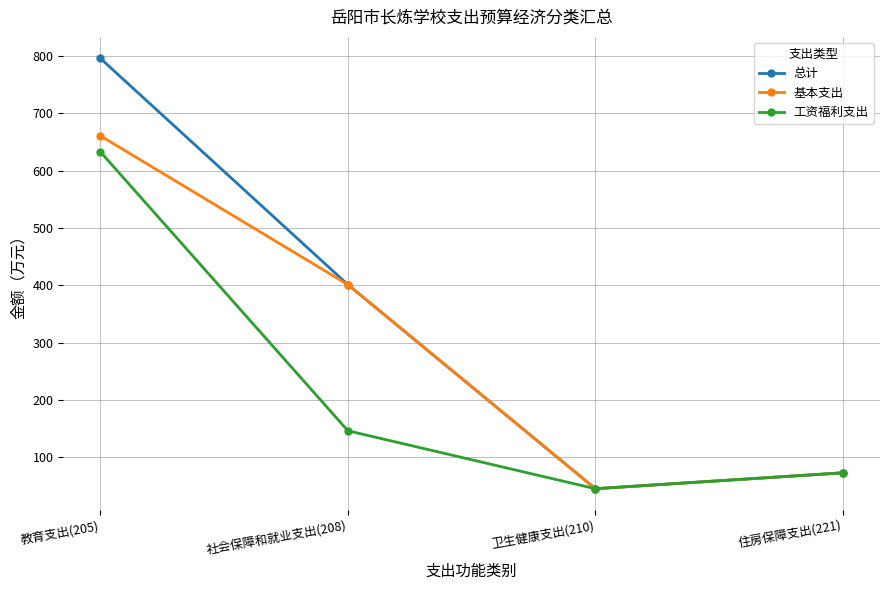

Reading left to right, extract all data points from this chart.

总计: 795.4	401.1	45.5	73.2
基本支出: 660.5	401.1	45.5	73.2
工资福利支出: 632.6	146.5	45.5	73.2